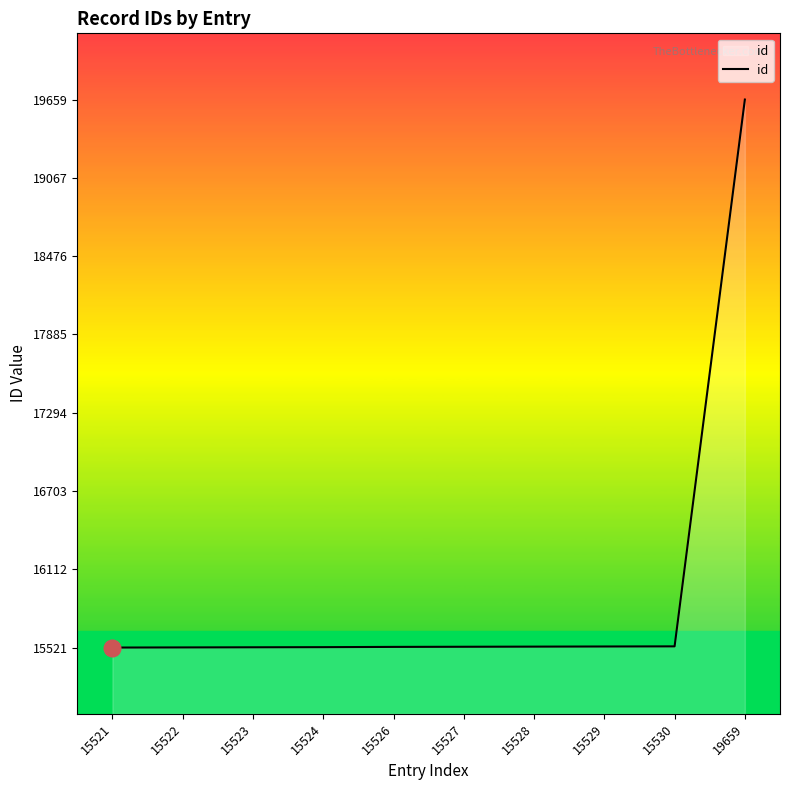

At which category does the chart reach its peak across all series?

19659